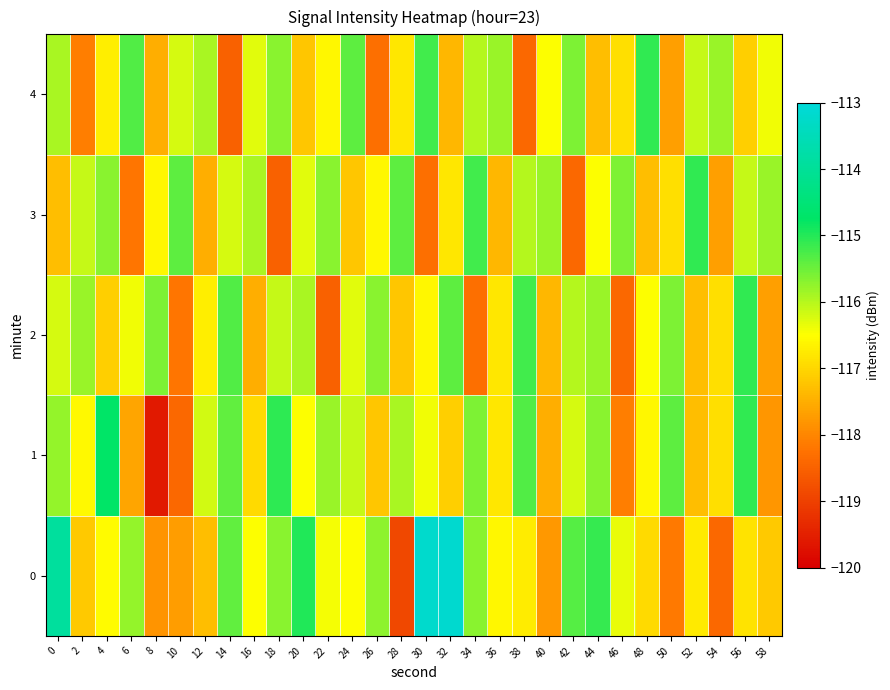

Between 46 and 30, which is larger?

30